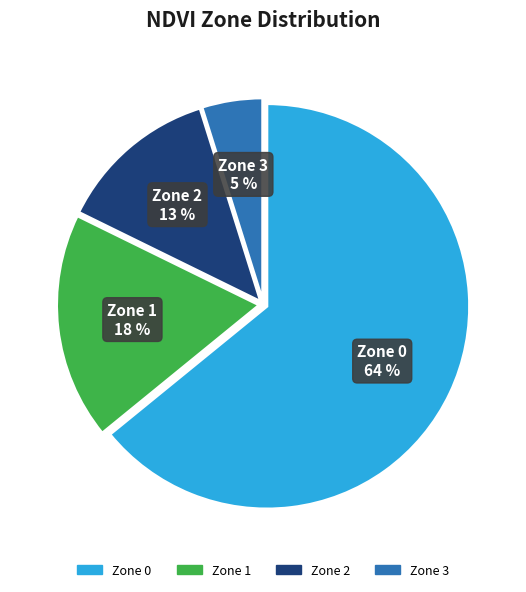

Between Zone 0 and Zone 3, which is larger?

Zone 0